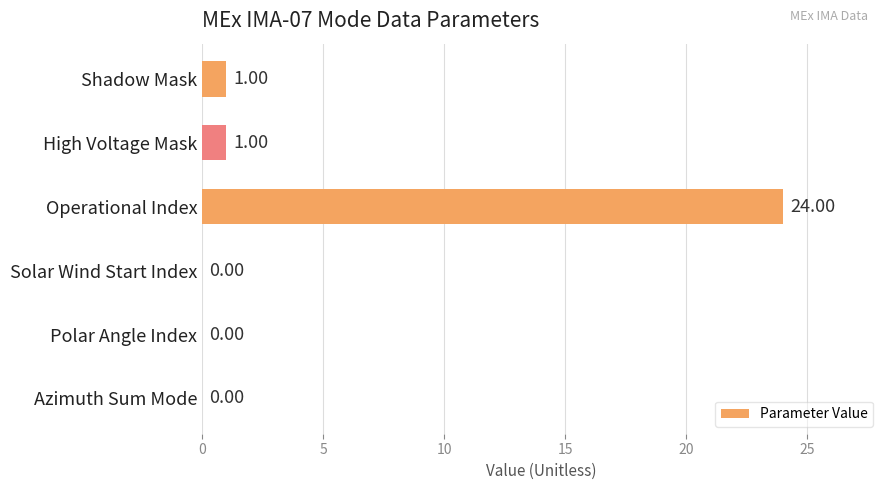

What is the sum of all values?

26